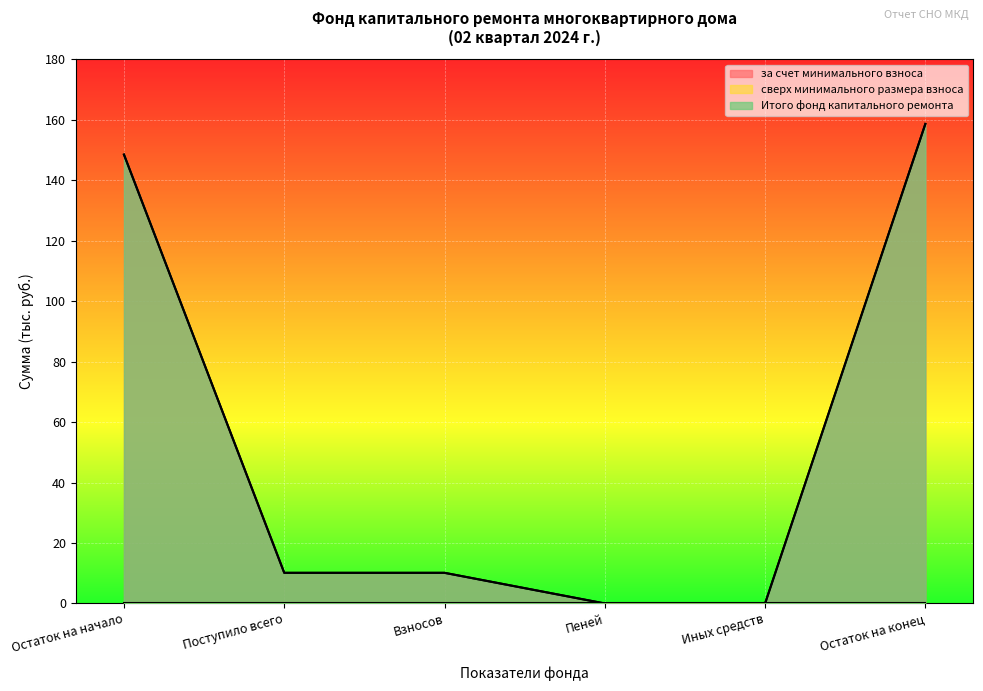

Does the chart display data point markers on the line(s)?

No